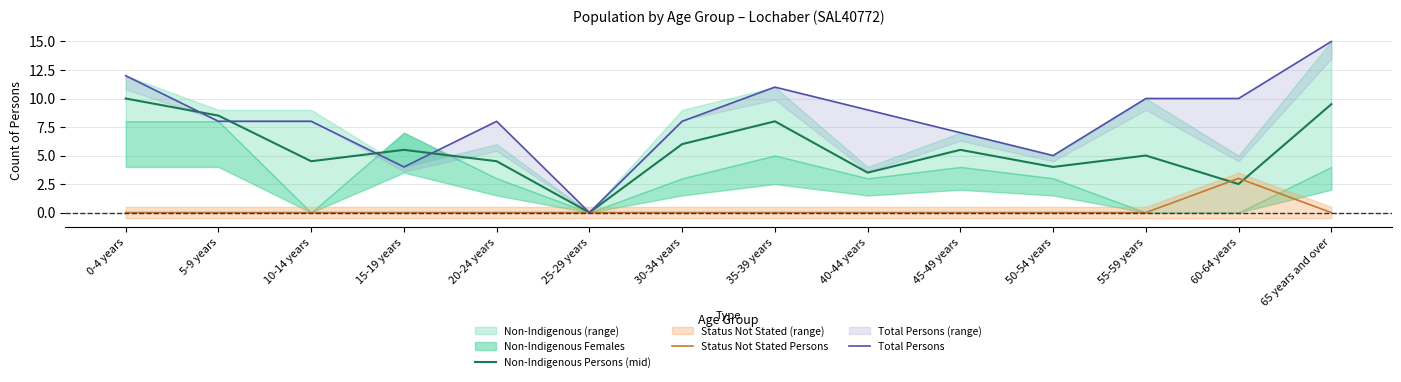

What position from the right is 55-59 years?

3